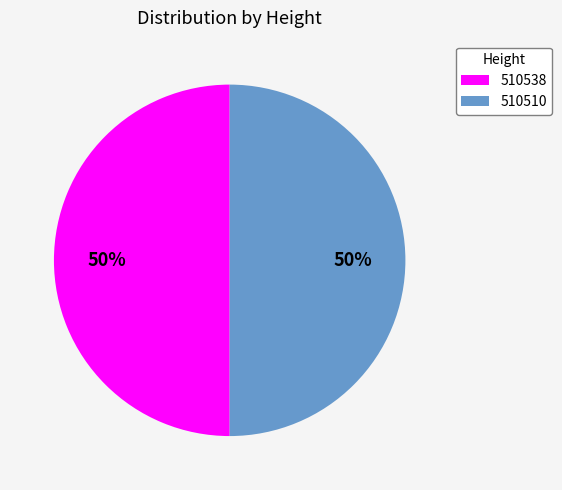

To the nearest percent, what percentage of the pie is 510510?

50%